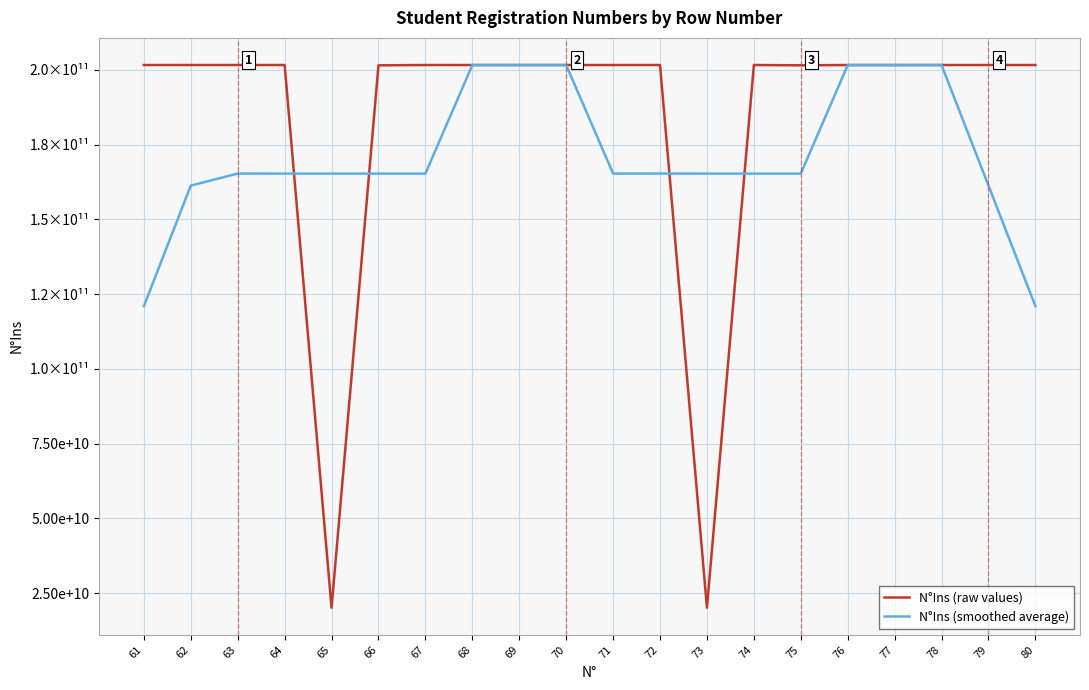

Does the chart display data point markers on the line(s)?

No